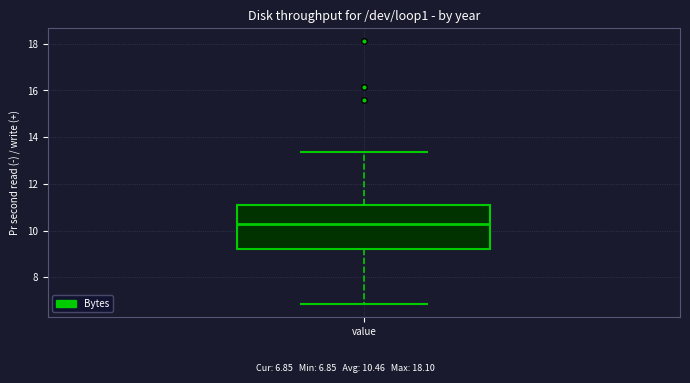

Where does the lower whisker of the box for value end on the y-axis? The values are not printed on the chart, so give them approximately, as read against the axis.

6.8